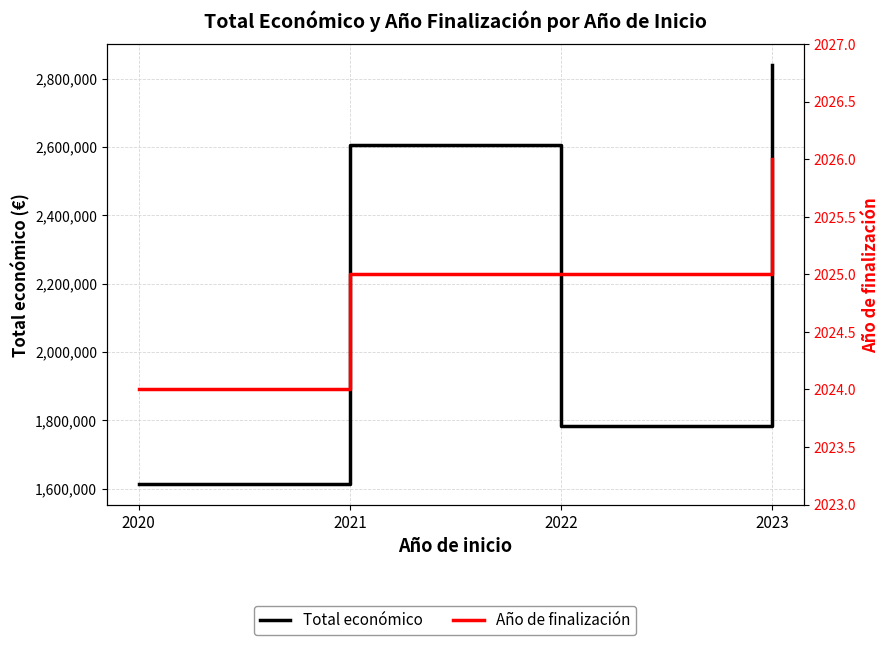

What is the average value of the Año de finalización series?

2025